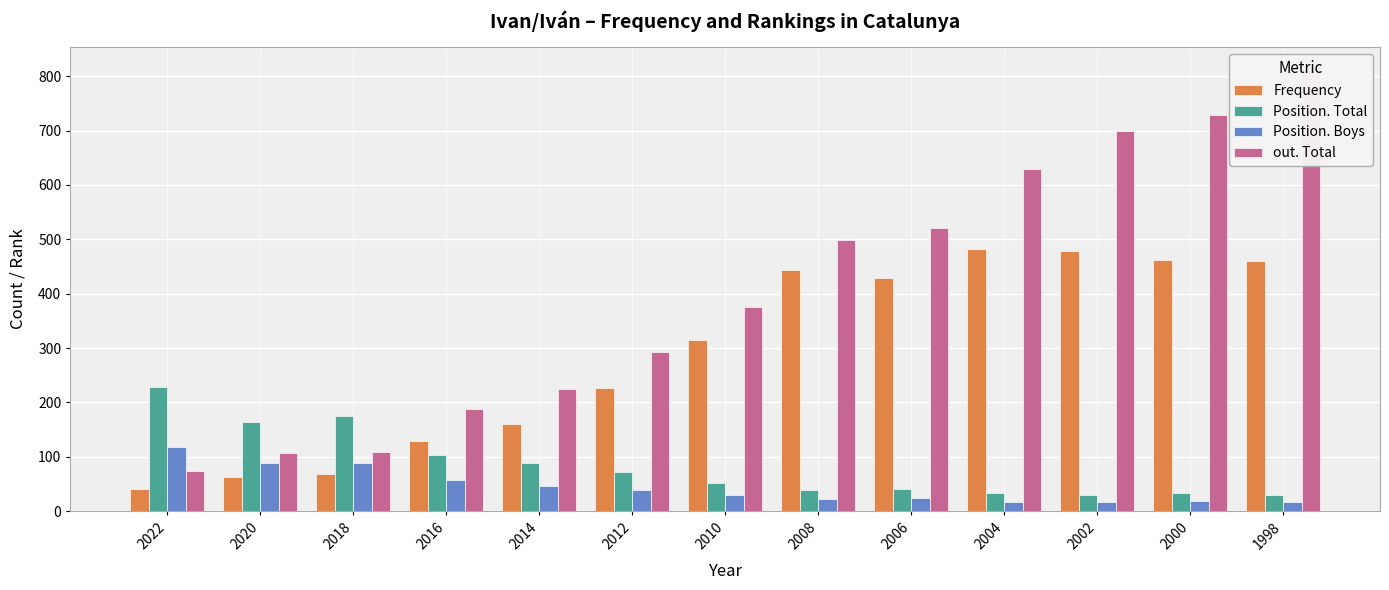

Rank the categories by Position. Total value from highest to lowest.

2022, 2018, 2020, 2016, 2014, 2012, 2010, 2006, 2008, 2000, 2004, 1998, 2002